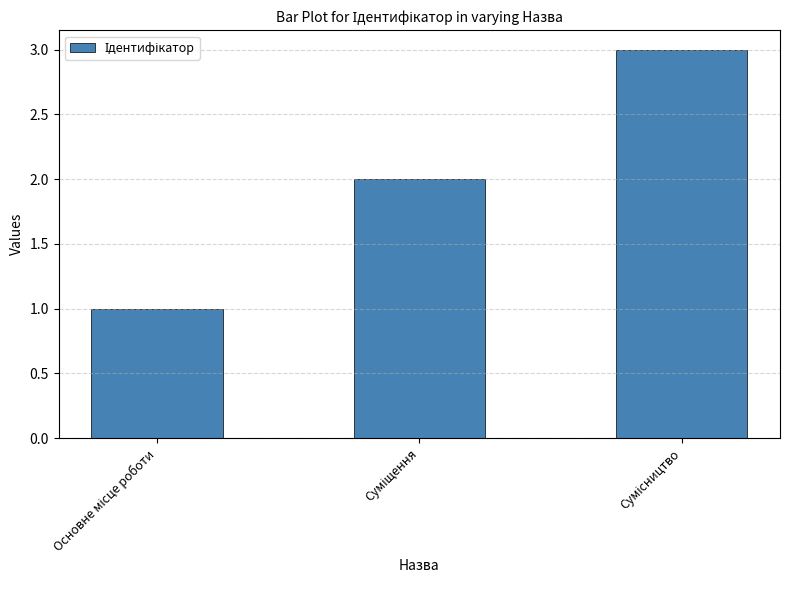

What is the maximum value shown in the chart?

3